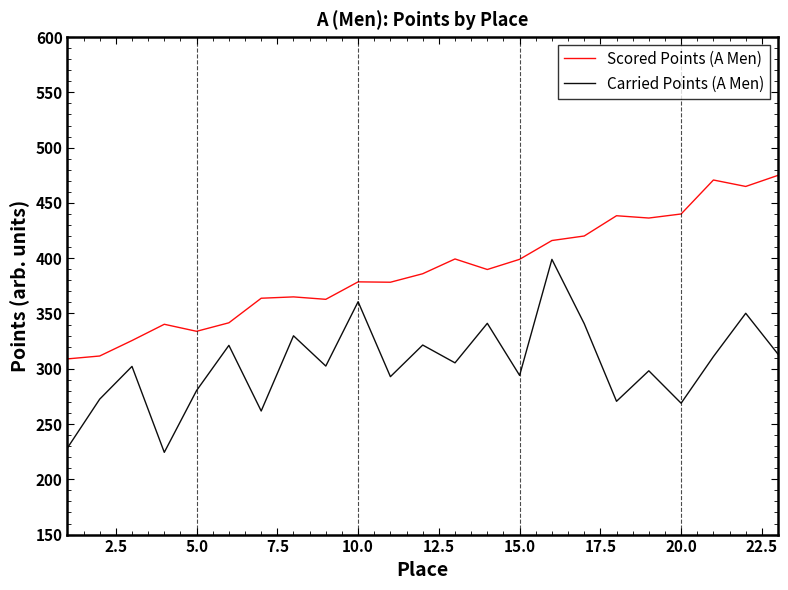

How many series are shown in this chart?

2